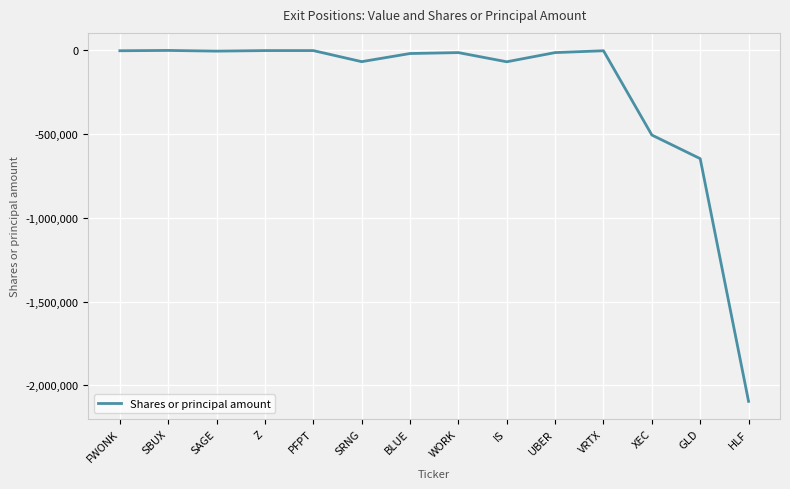

Where is the data nearest to the value -1048887?

GLD